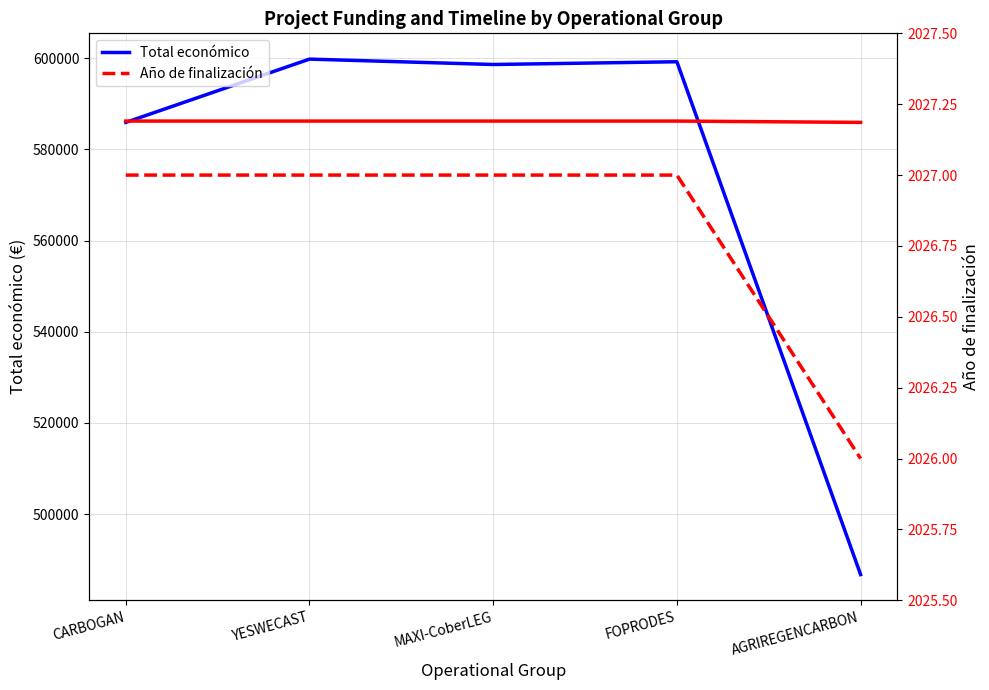

True or false: Año de finalización (scaled) has more than 0 points higher than both neighbors.

False